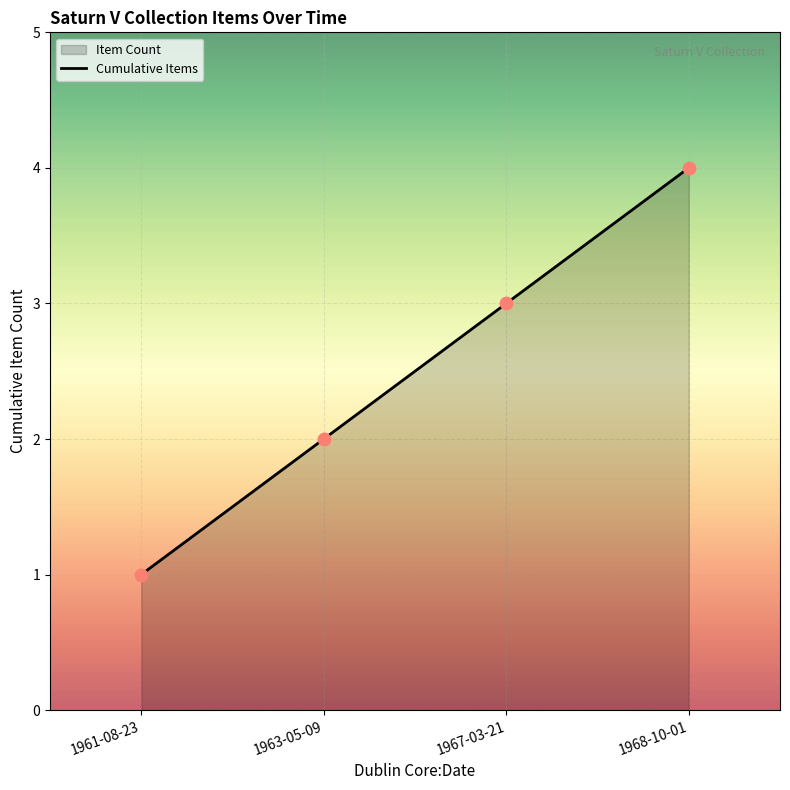

What is the change in value from 1963-05-09 to 1968-10-01?

+2